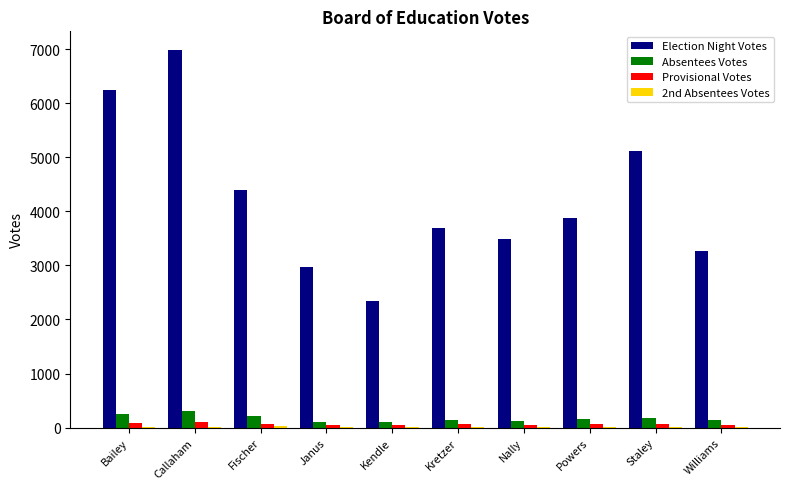

Which series has the largest total across all categories?

Election Night Votes